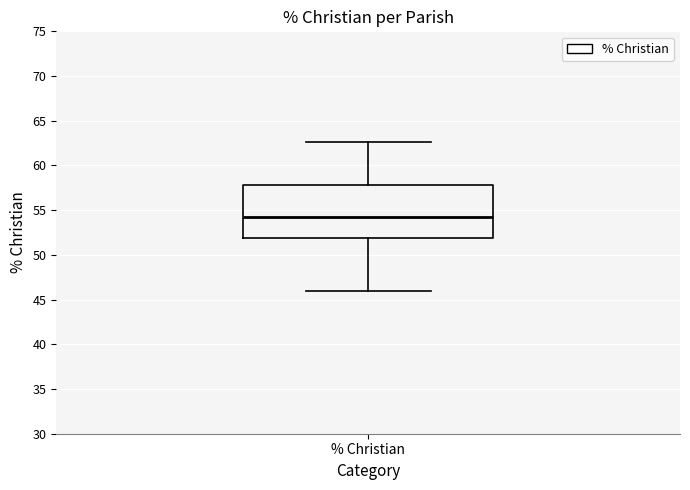

Where does the lower whisker of the box for % Christian end on the y-axis? The values are not printed on the chart, so give them approximately, as read against the axis.

46.0